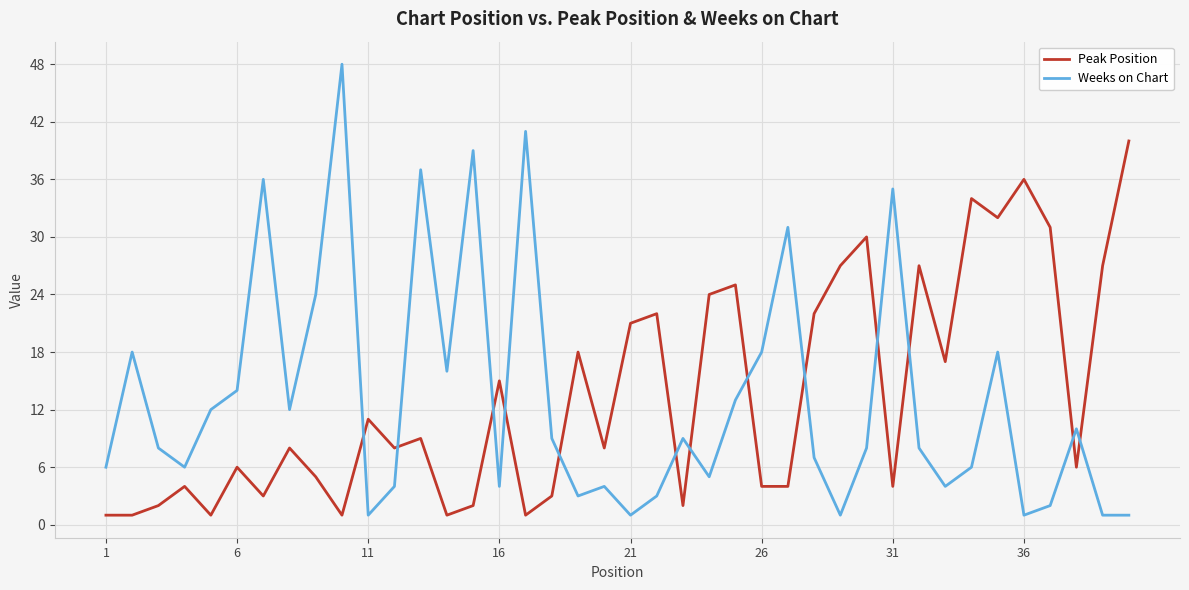

Rank the series by their maximum value, from lowest to highest.

Peak Position, Weeks on Chart